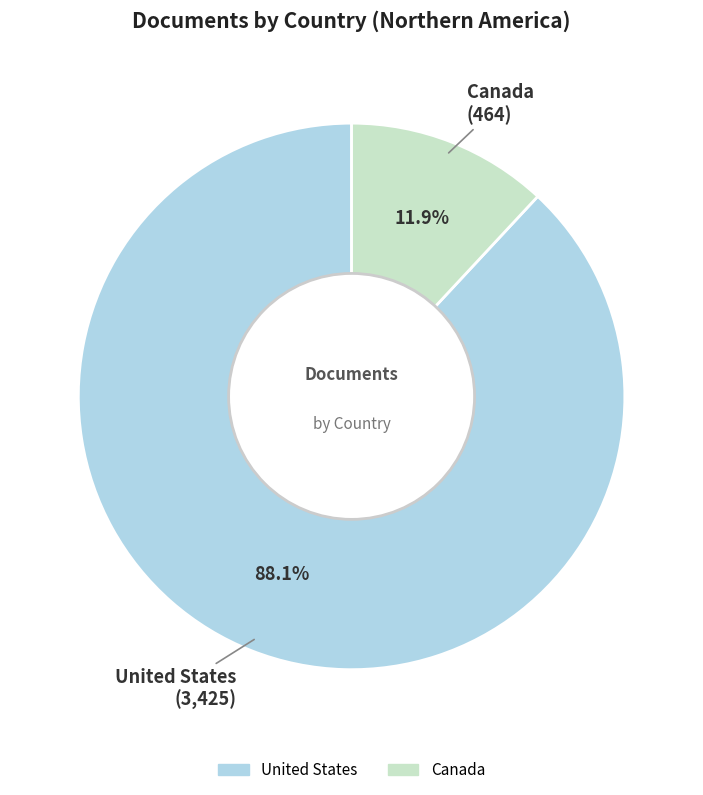

Which slice is the smallest?

Canada